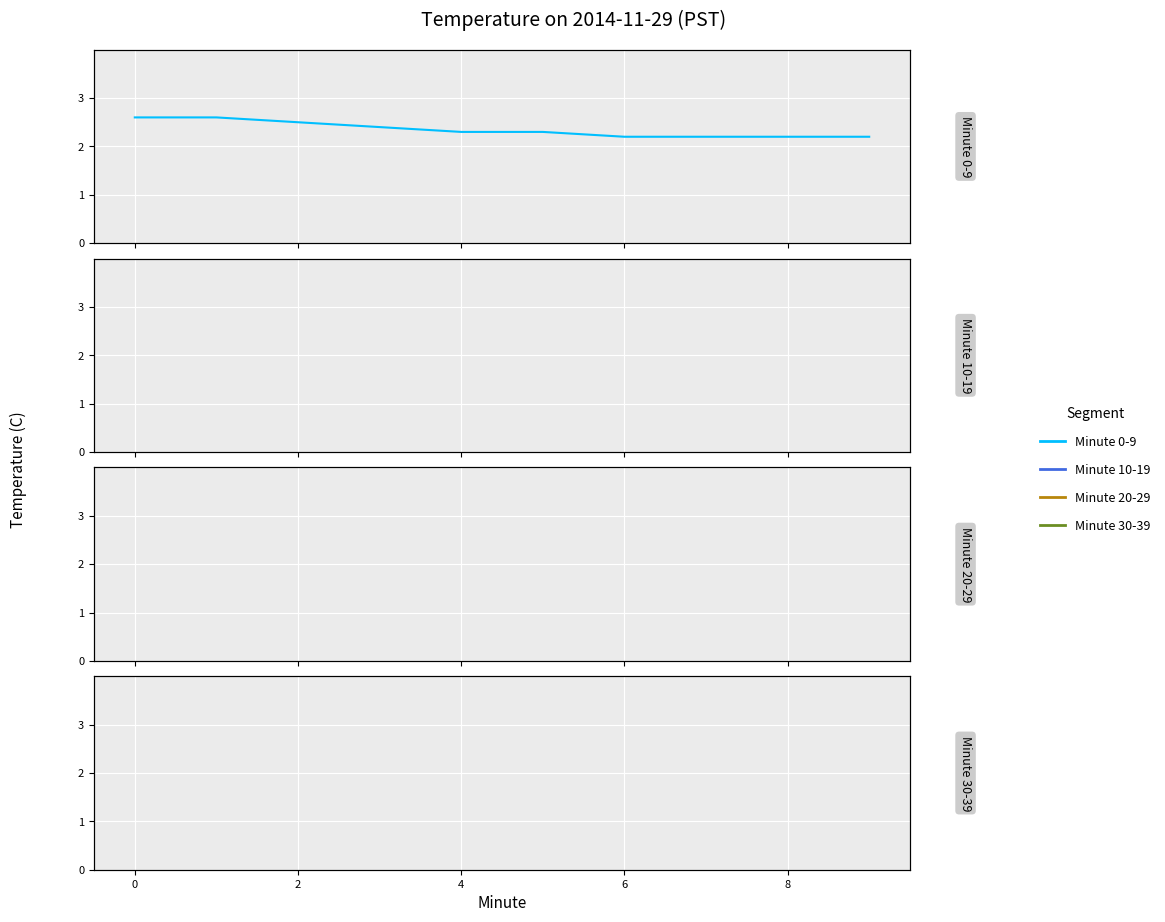

True or false: Minute 10-19 has a value of 1.1 at 2.

False